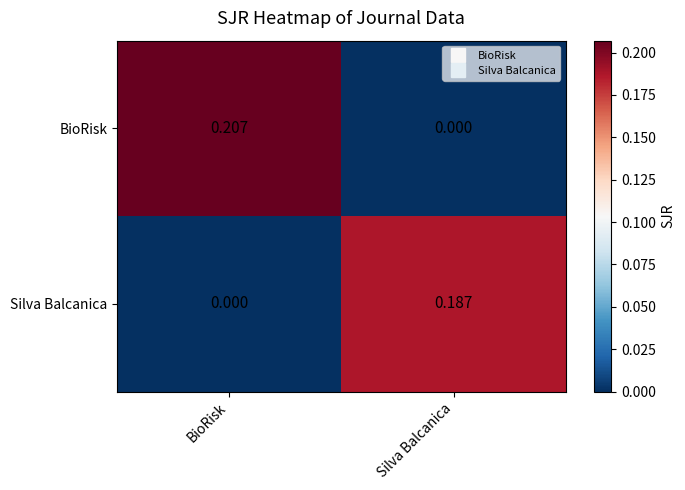

Which series has the largest total across all categories?

BioRisk